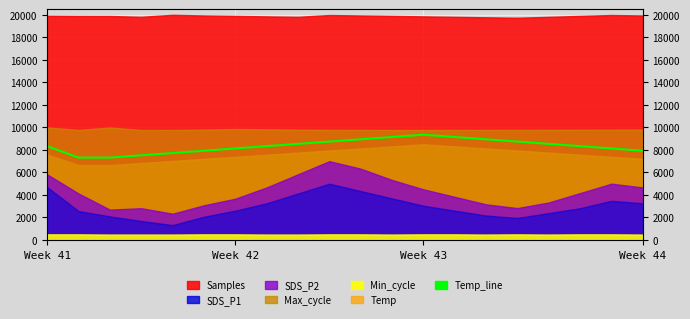

What is the difference between the second highest and minimum values?

1829.3